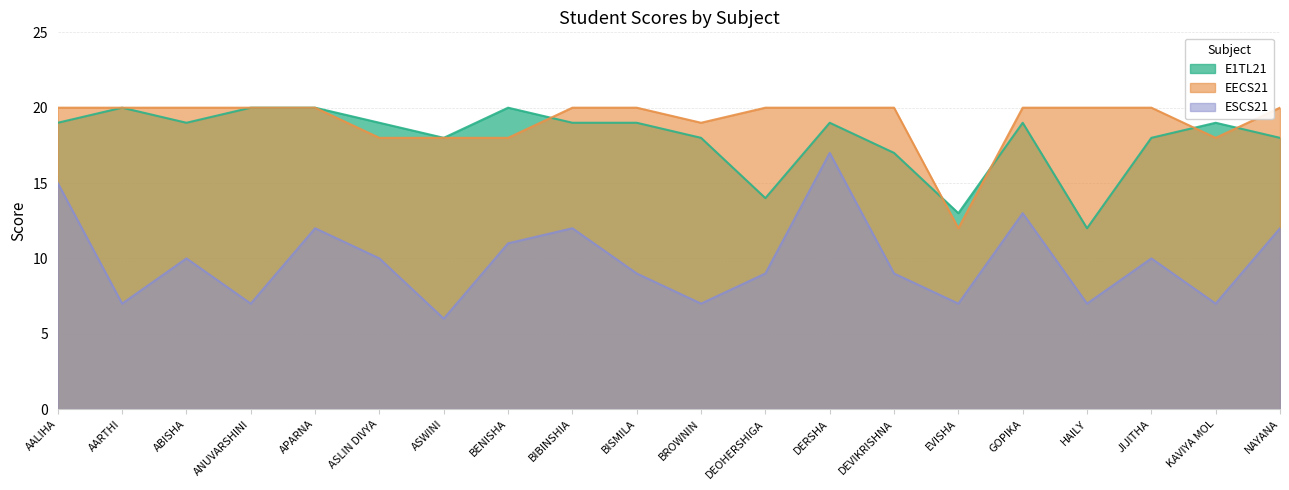

How many interior local valleys does the EECS21 series have?

3